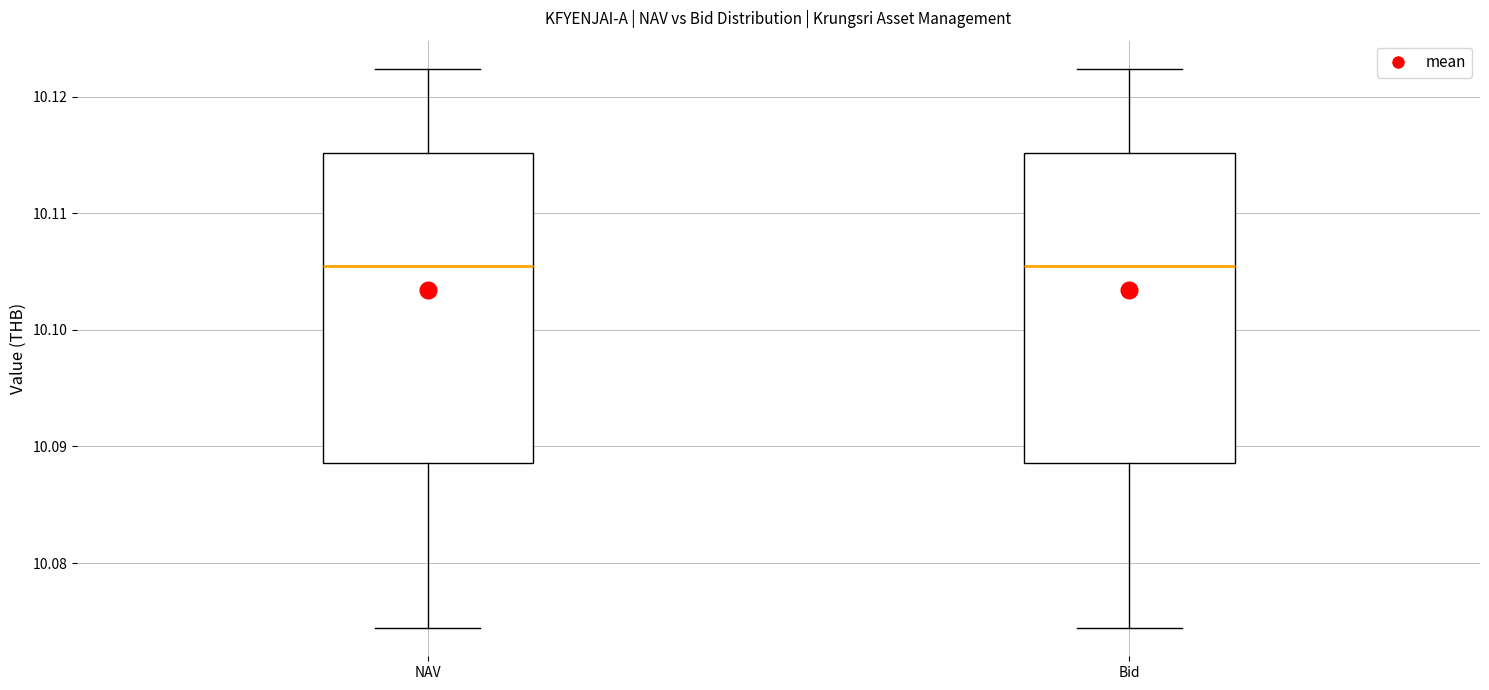

Where does the lower whisker of the box for Bid end on the y-axis? The values are not printed on the chart, so give them approximately, as read against the axis.

10.074